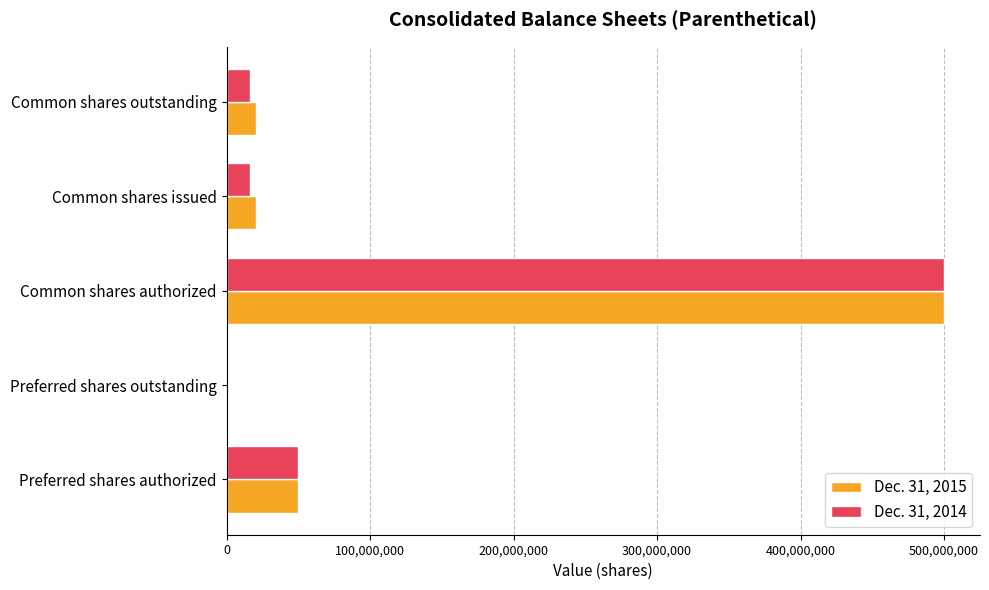

Is the value of Dec. 31, 2015 at Preferred shares outstanding greater than the value of Dec. 31, 2014 at Common shares issued?

No